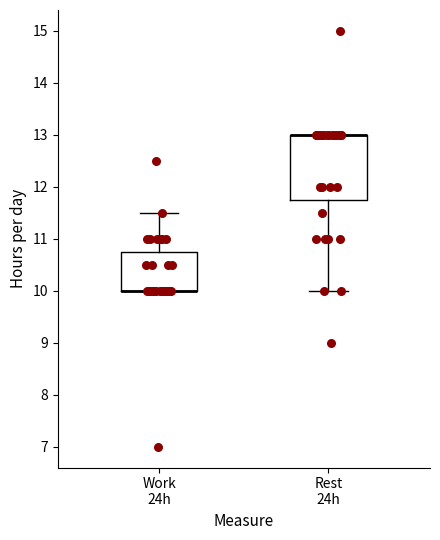

Which box is the tallest, from its lower edge to its upper edge?

Rest 24h